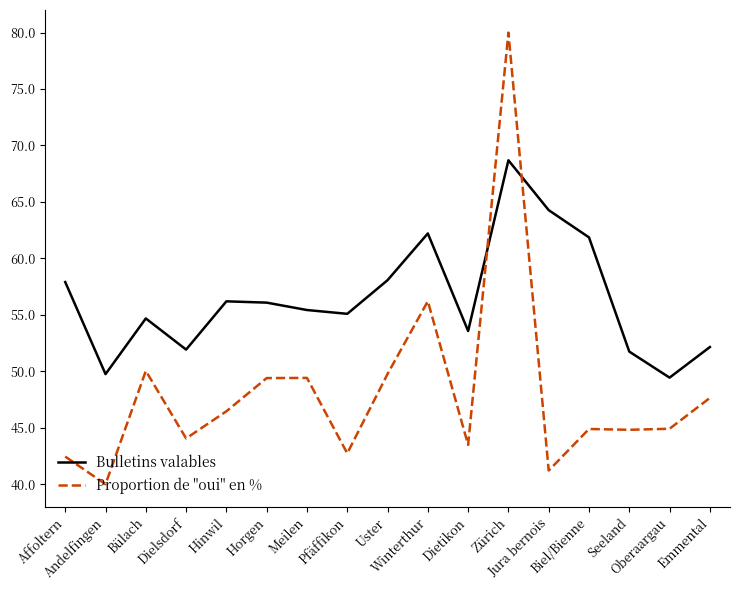

What is the maximum value for Proportion de "oui" en %?

80.0